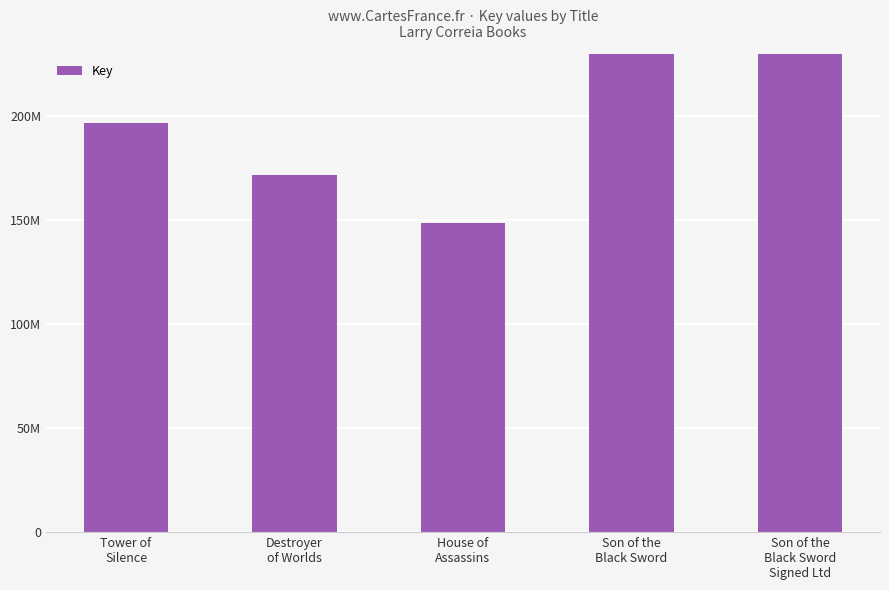

The value at House of
Assassins is 148893261. True or false?

True